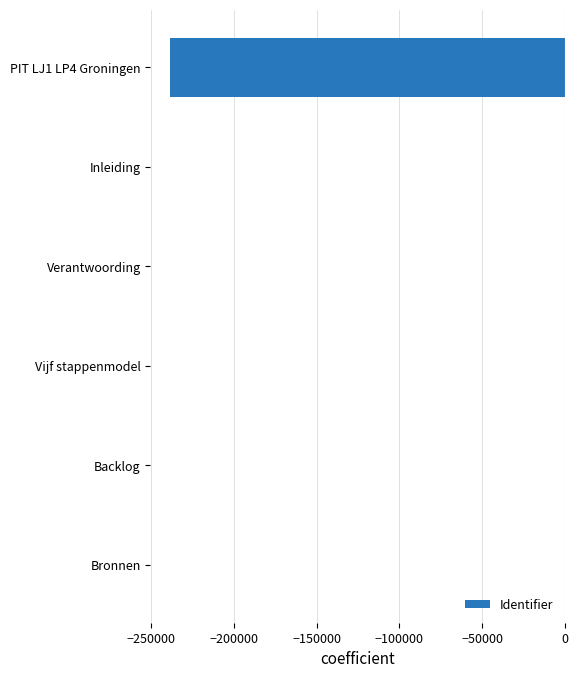

Between Backlog and PIT LJ1 LP4 Groningen, which is larger?

Backlog